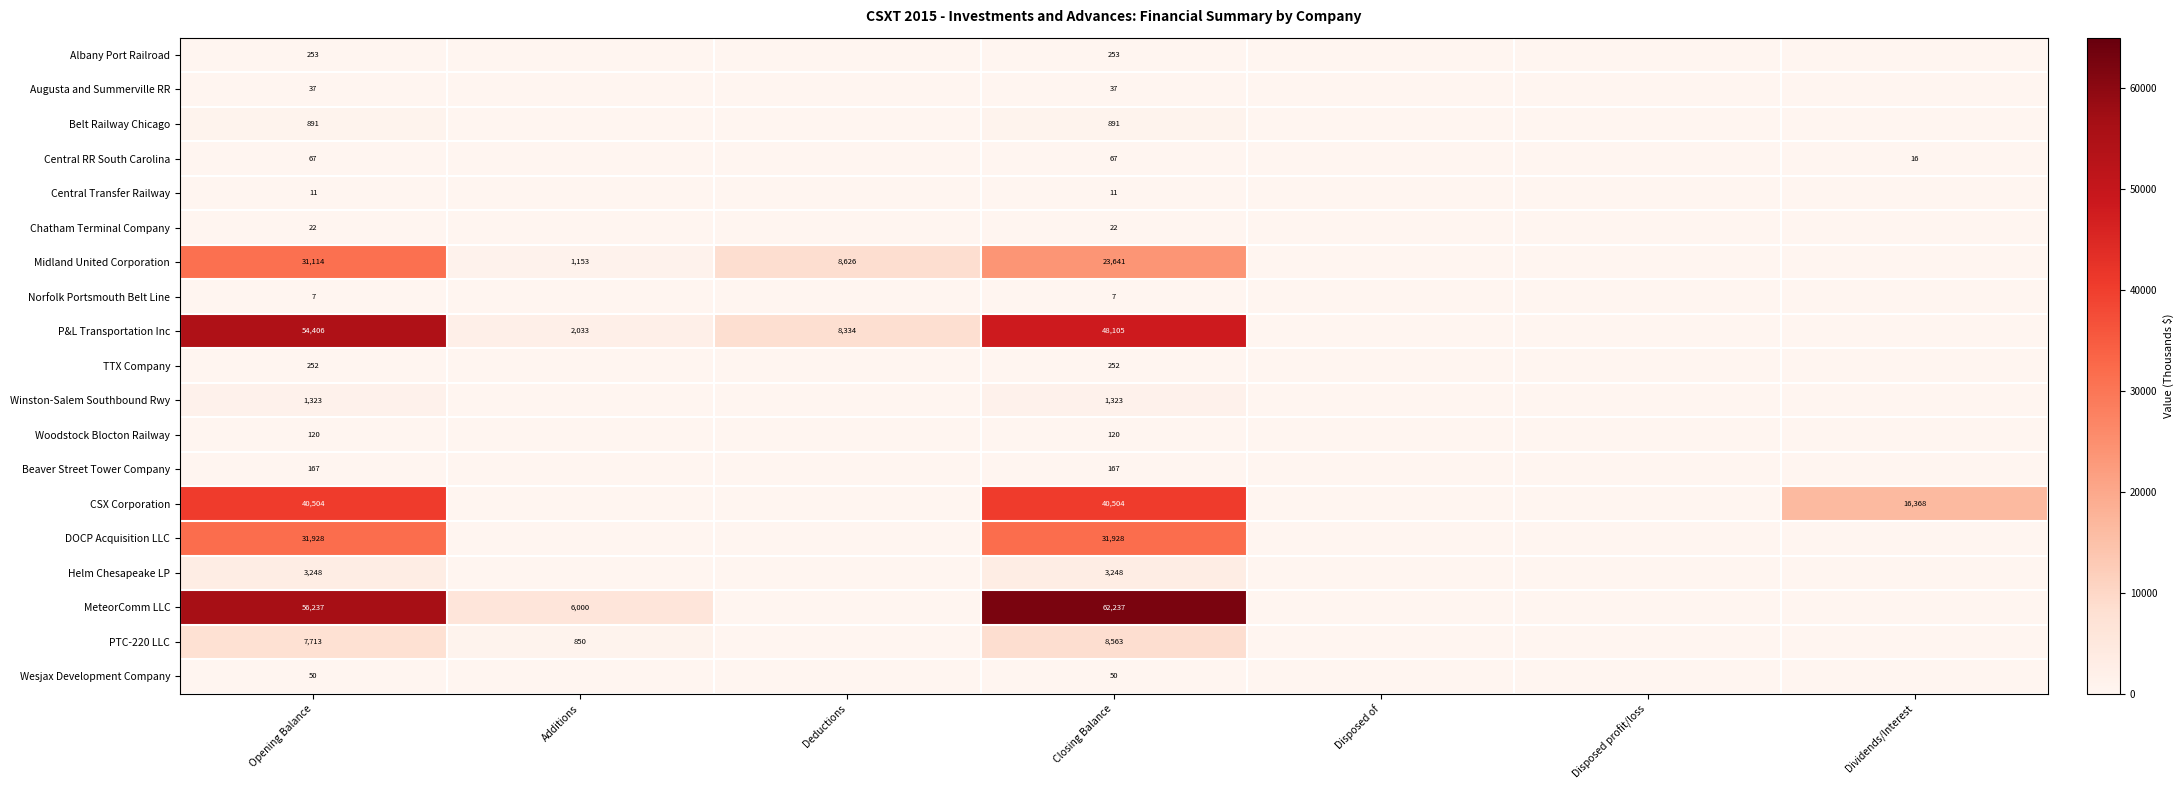

True or false: PTC-220 LLC has a value of 8563 at Closing Balance.

True